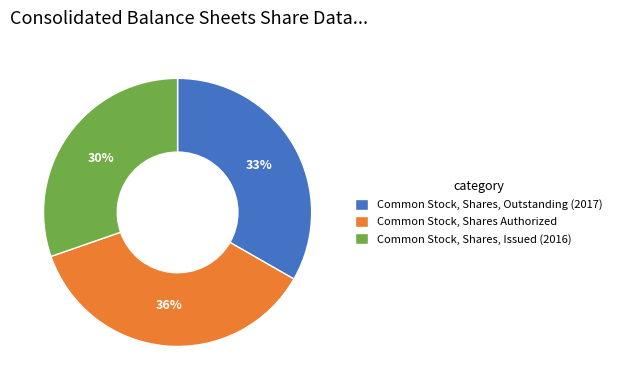

Combined, do Common Stock, Shares, Outstanding (2017) and Common Stock, Shares Authorized account for over 50%?

Yes